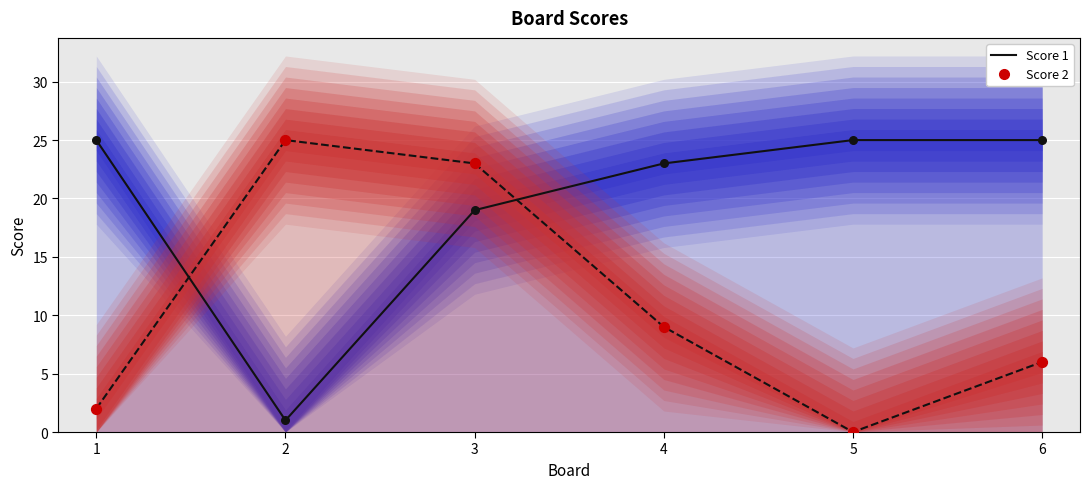

Which series contains the lowest Y value?

Score 2 line